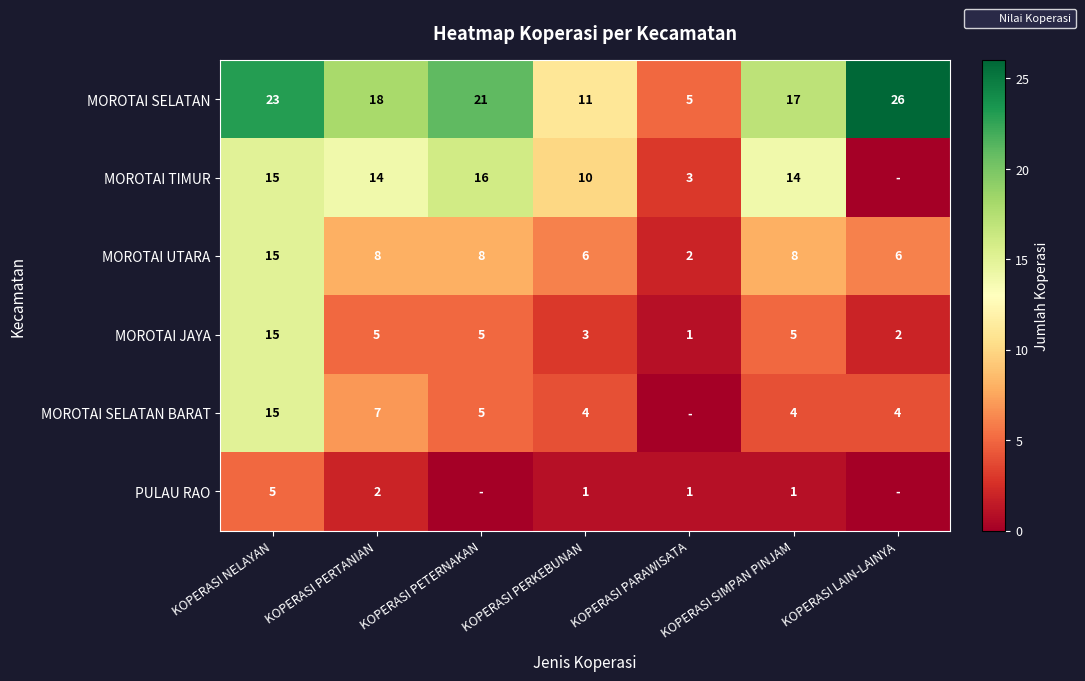

What is the spread (max minus min) of values at KOPERASI PETERNAKAN?

21